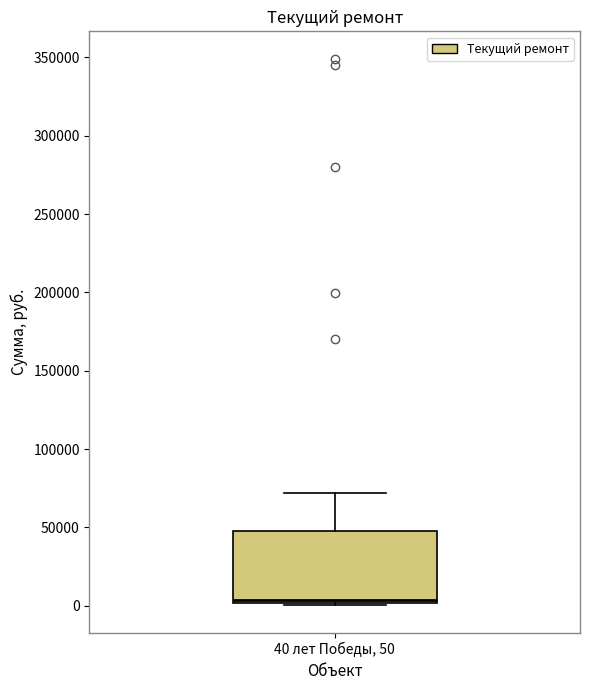

Where is the lower edge of the box for 40 лет Победы, 50 on the y-axis? The values are not printed on the chart, so give them approximately, as read against the axis.

0